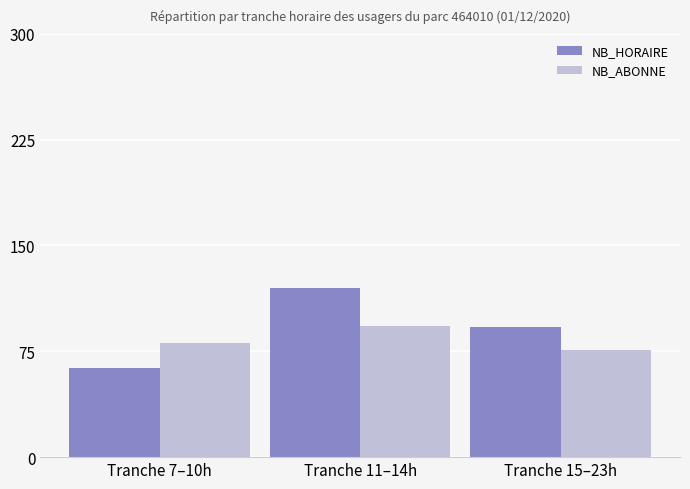

What is the value of the NB_ABONNE bar at the 1st from the left?

81